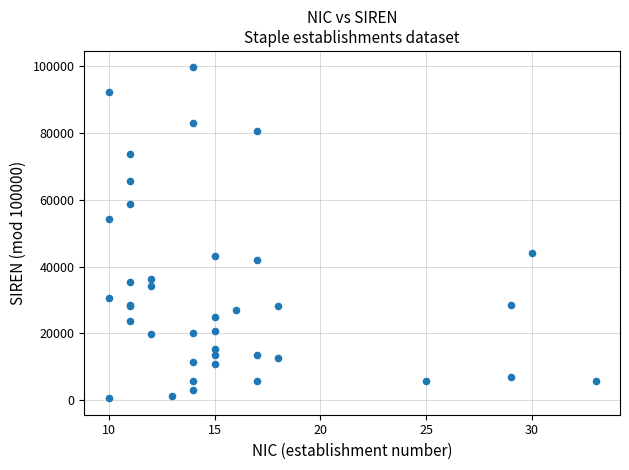

What Y value in the scatter plot is closest to 50118?

54397